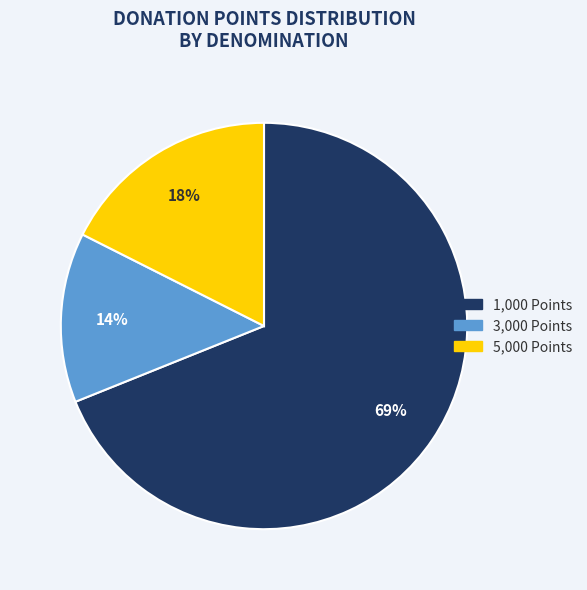

Does any single category account for the majority?

Yes